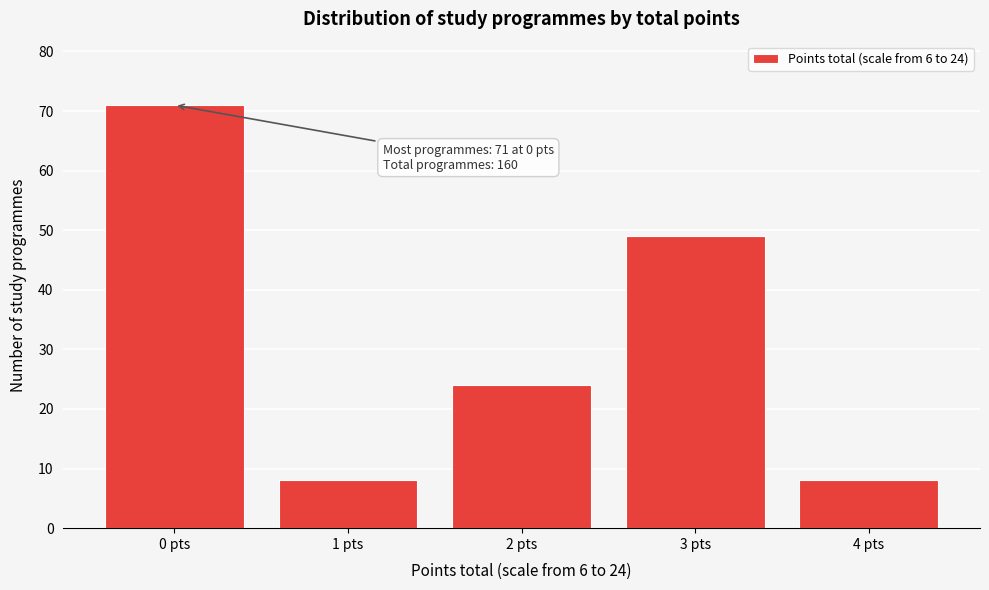

Reading left to right, what are all the values shown in this chart?

71	8	24	49	8